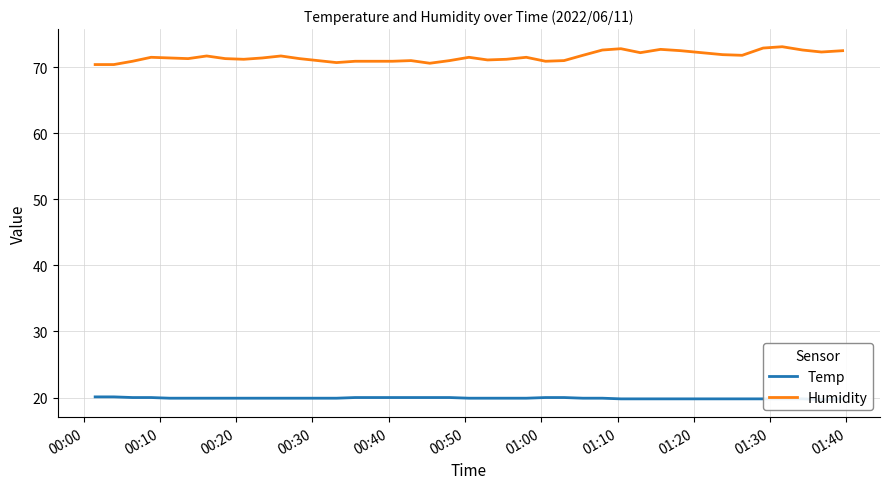

How many values in the Humidity series exceed 71?

27